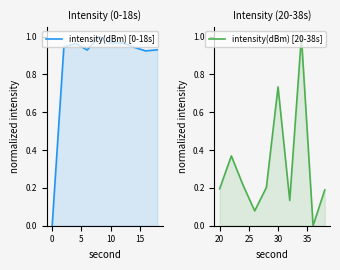

How many positive values does the intensity(dBm) [20-38s] series have?

9